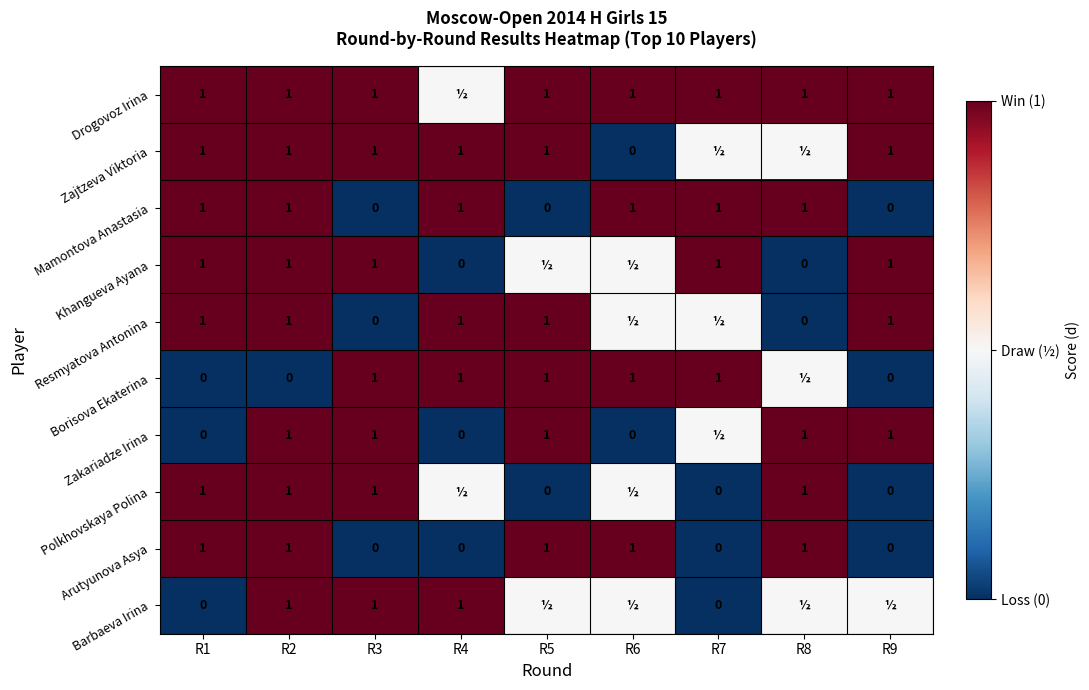

What is the sum of all Arutyunova Asya values?

5